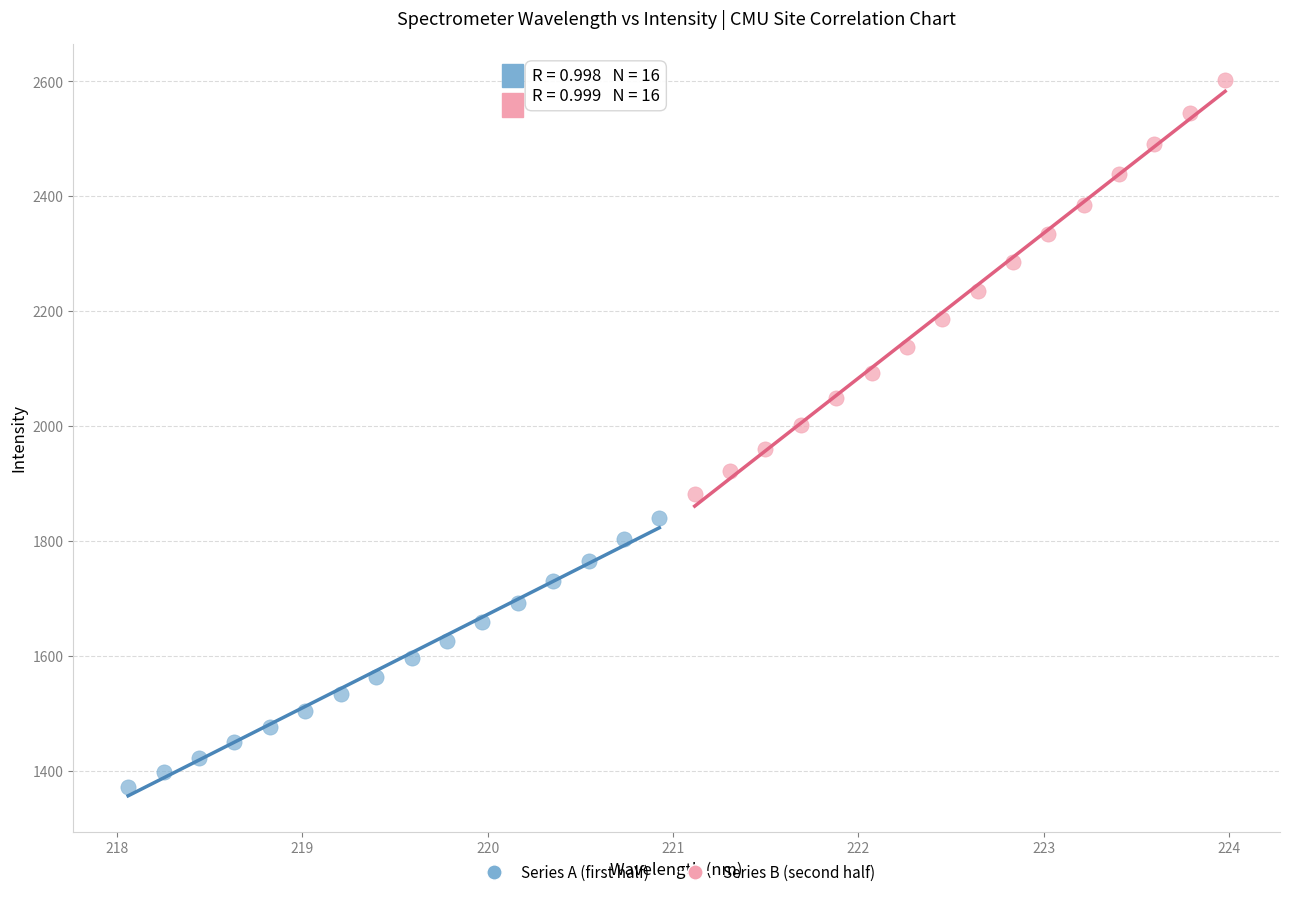

Which series contains the highest Y value?

Series B (second half)